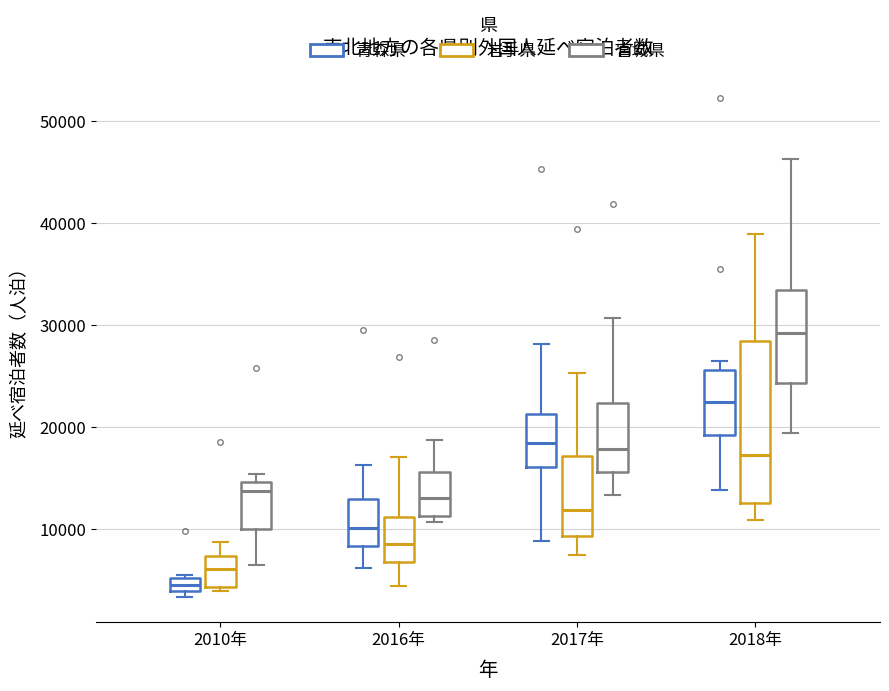

Which box's median line is the highest?

2018年 (宮城県)